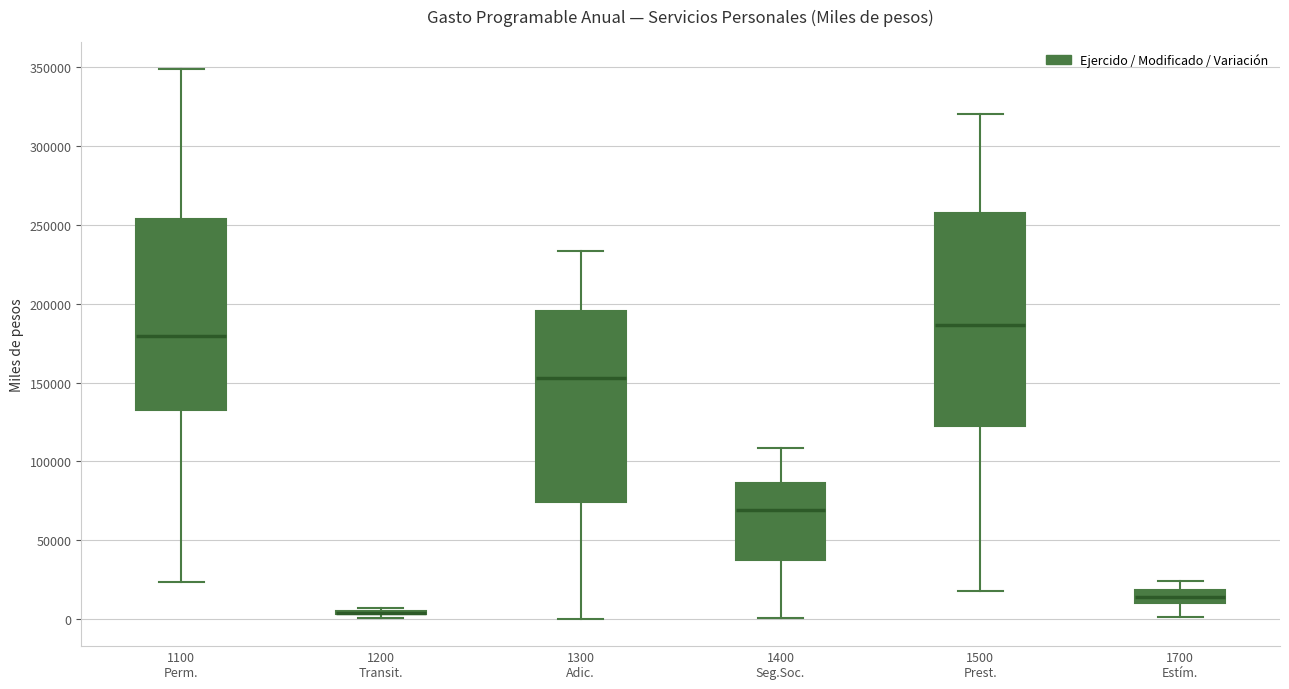

Which box is the tallest, from its lower edge to its upper edge?

1500 Prest.